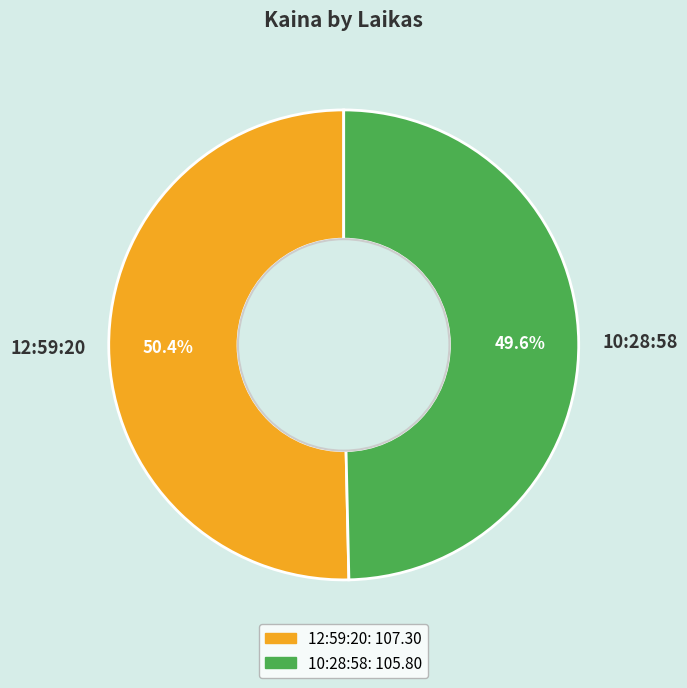

Count the number of slices in the pie.

2